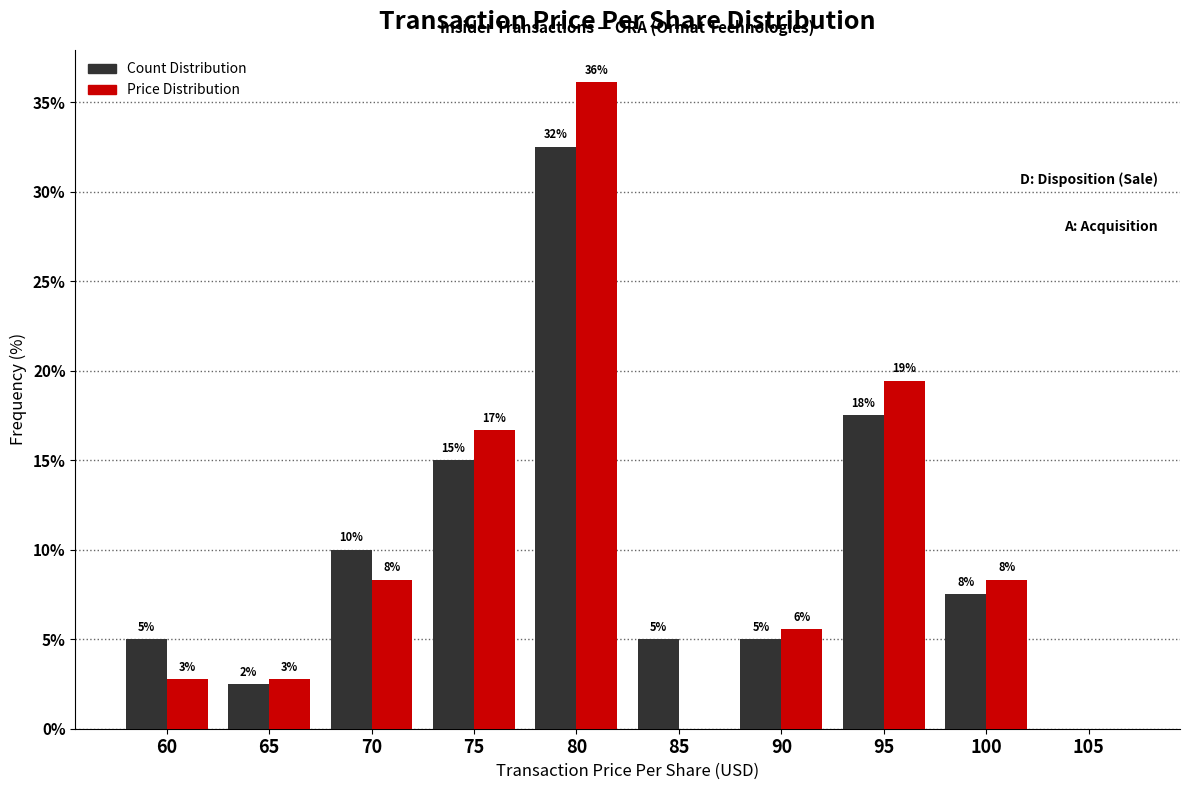

How many groups of bars are there?

10